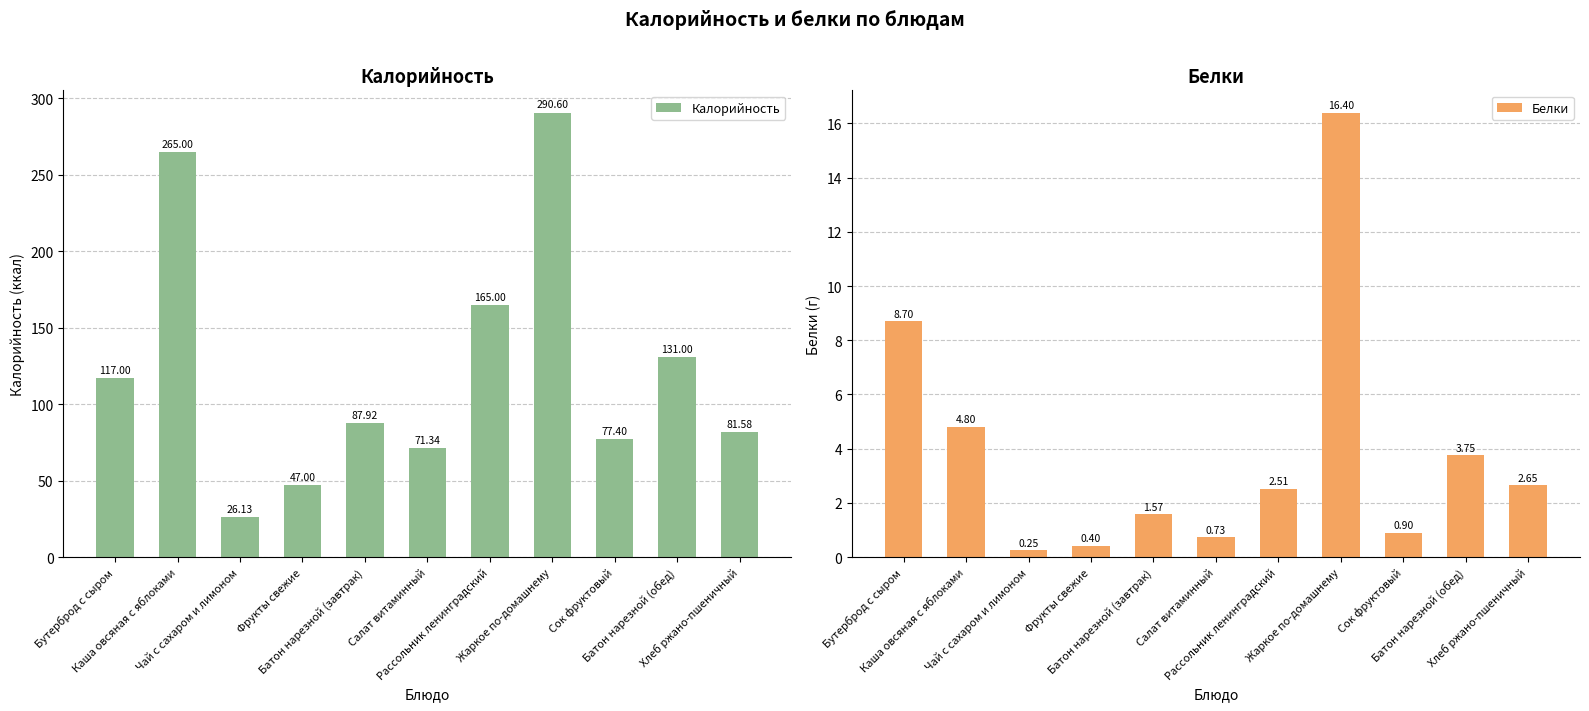

Are the bars horizontal?

No